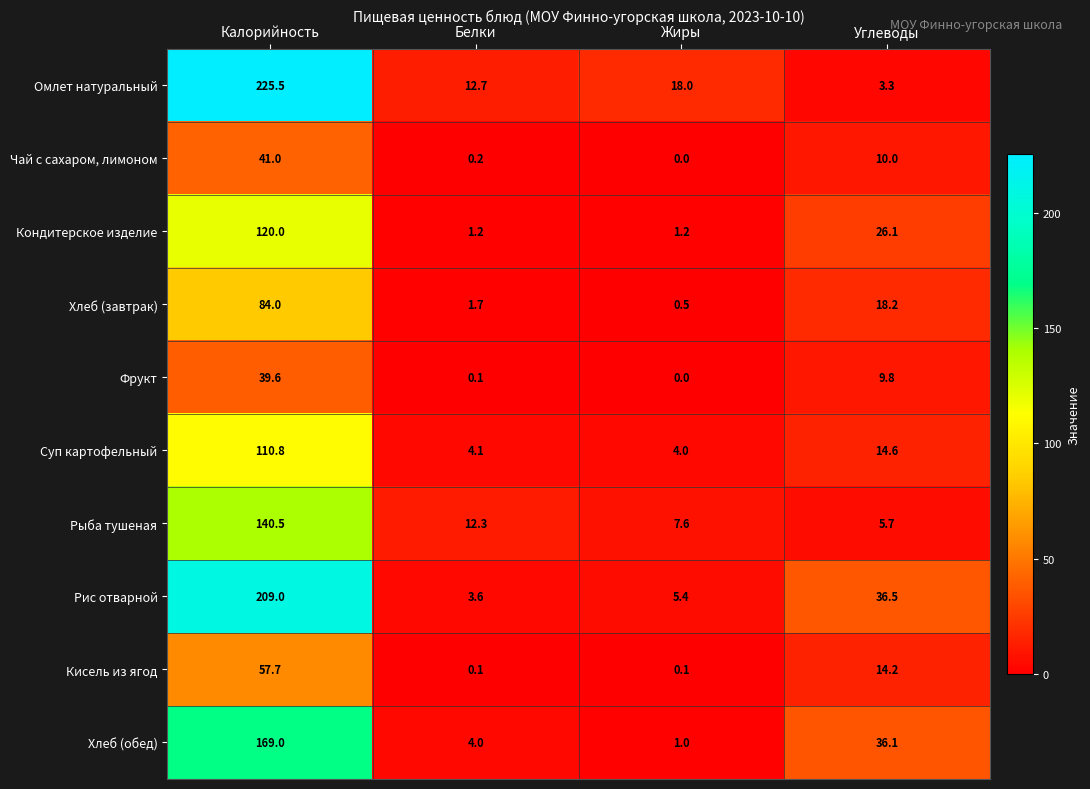

Where is Рис отварной nearest to the value 106?

Углеводы